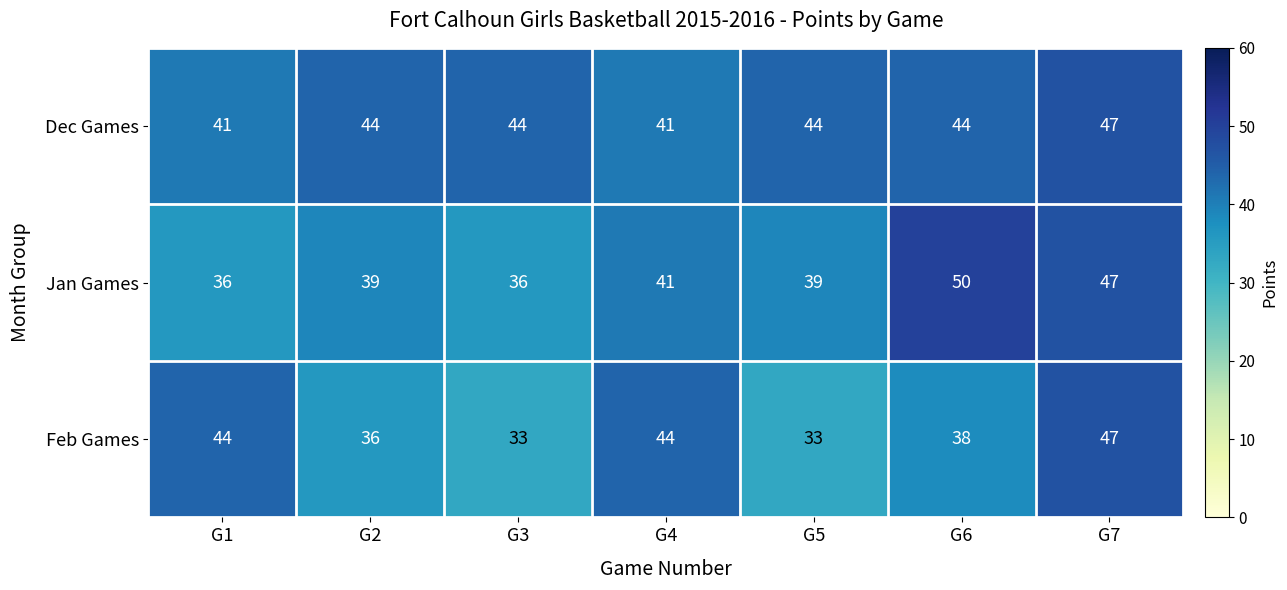

At how many categories does at least one series exceed 39?

7